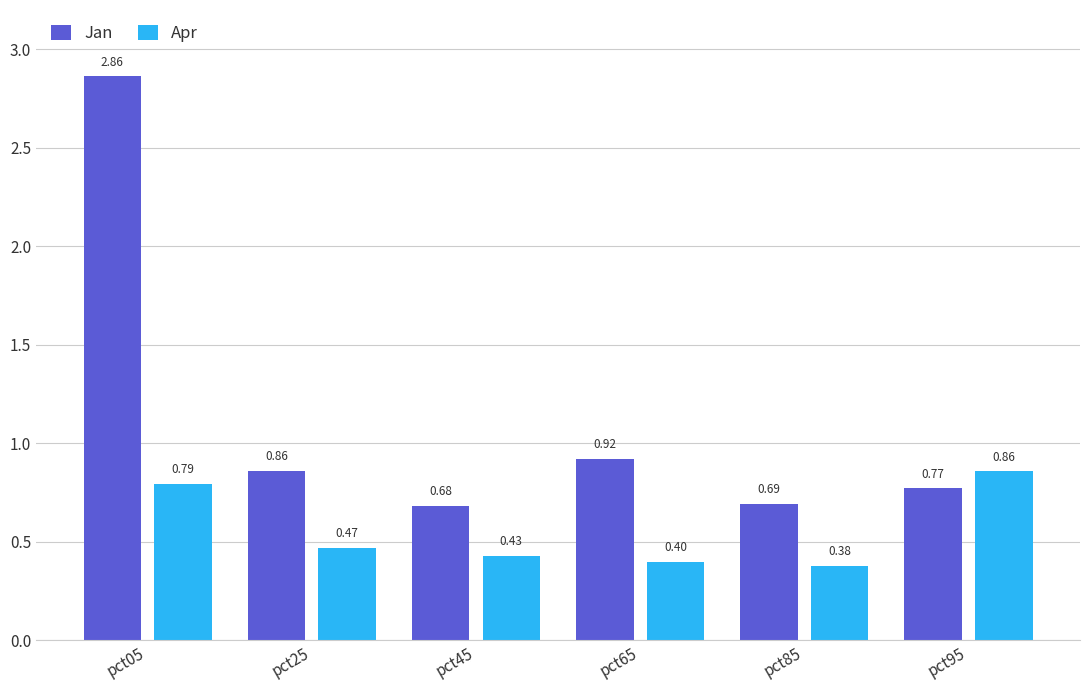

What is the difference between the second highest and second lowest values in the Jan series?

0.2